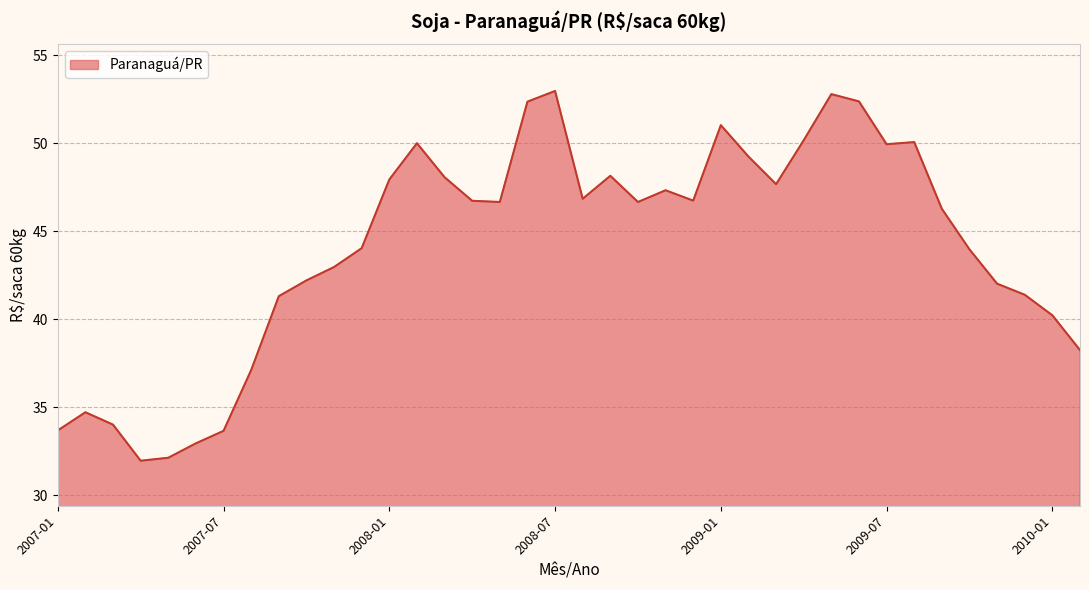

What is the maximum value shown in the chart?

53.0